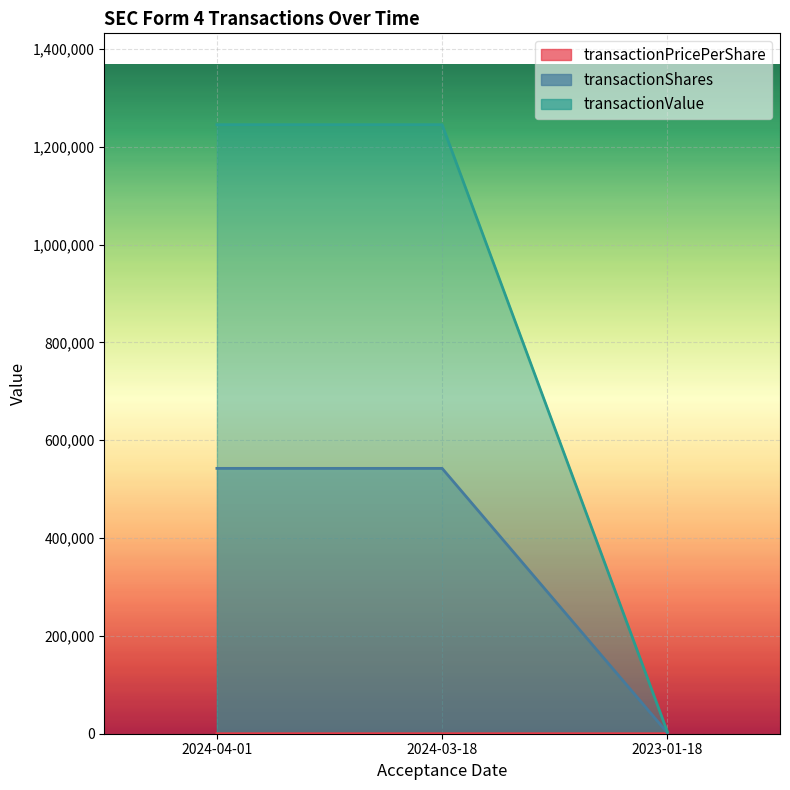

Which category has the highest value in the transactionValue series?

2024-04-01